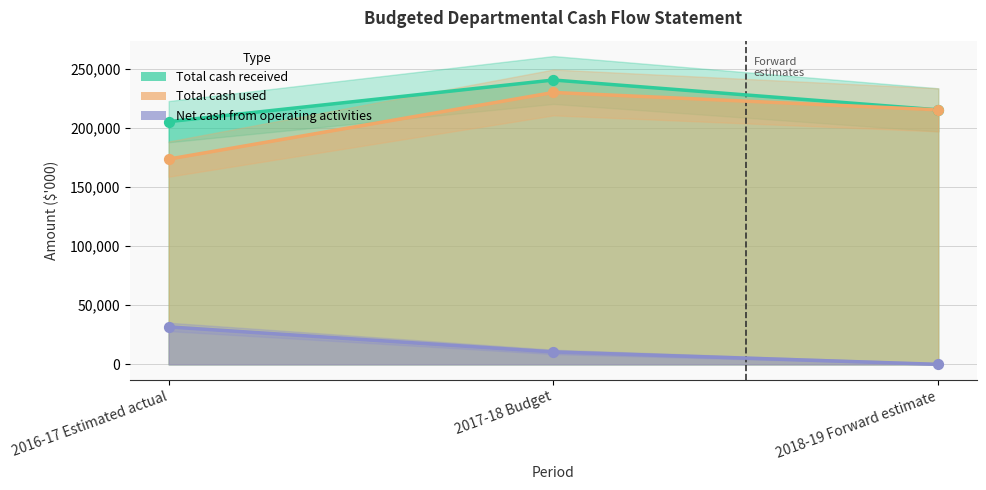

At how many categories does at least one series exceed 188302?

3